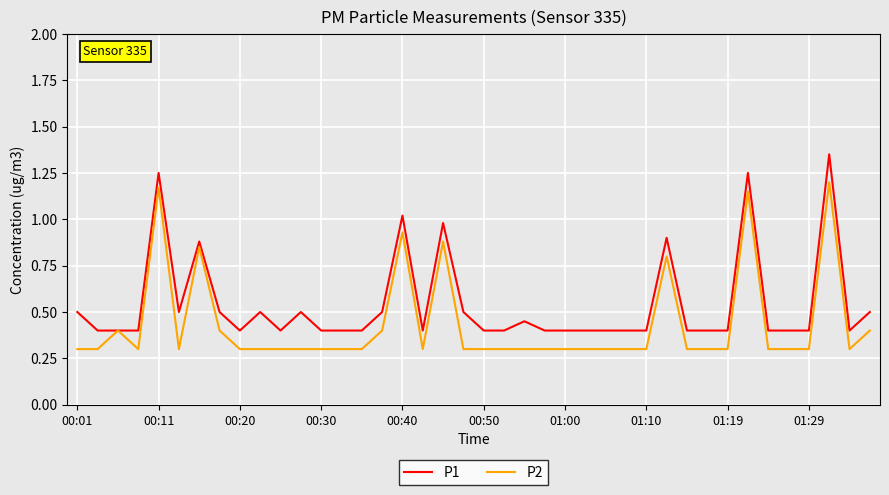

What is the lowest value of the P2 series?

0.3